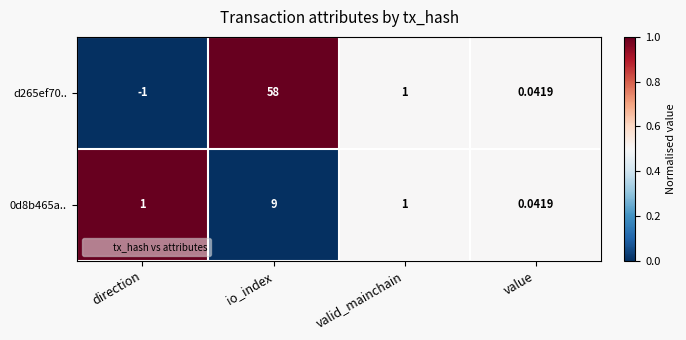

Which category has the lowest value across all series?

direction